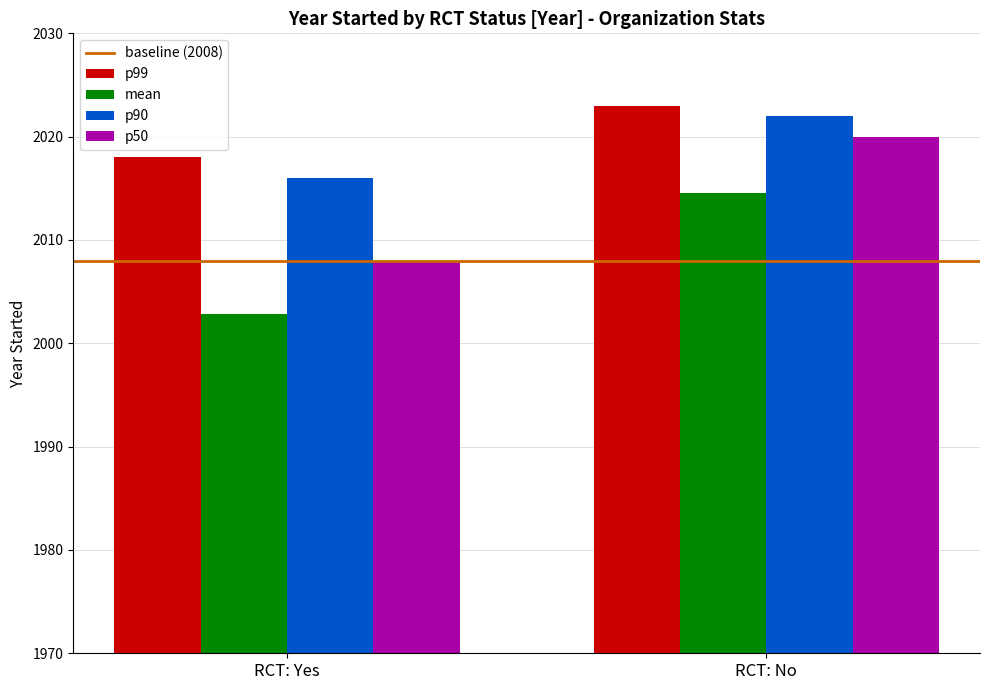

What is the average value of the mean series?

2008.7